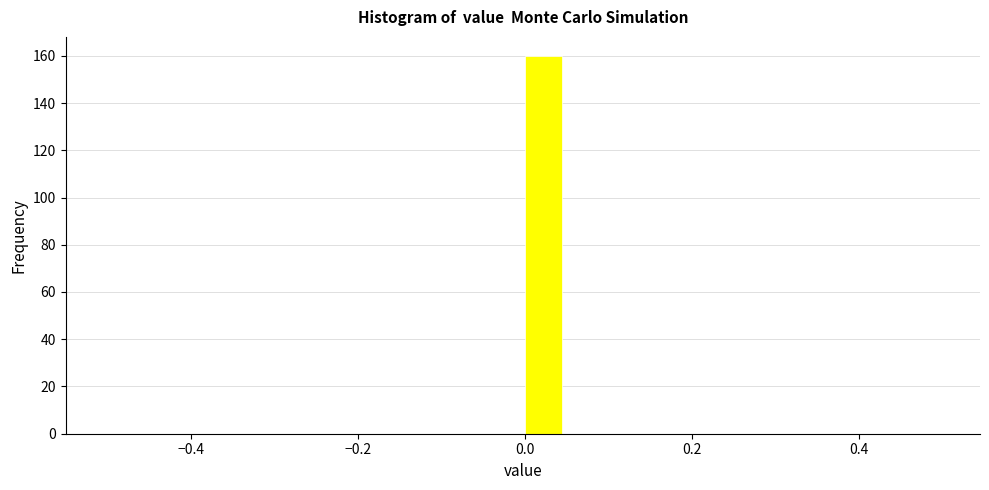

Around what value on the x-axis is the tallest bar? Give the approximate position of its centre, as read against the axis.

0.02